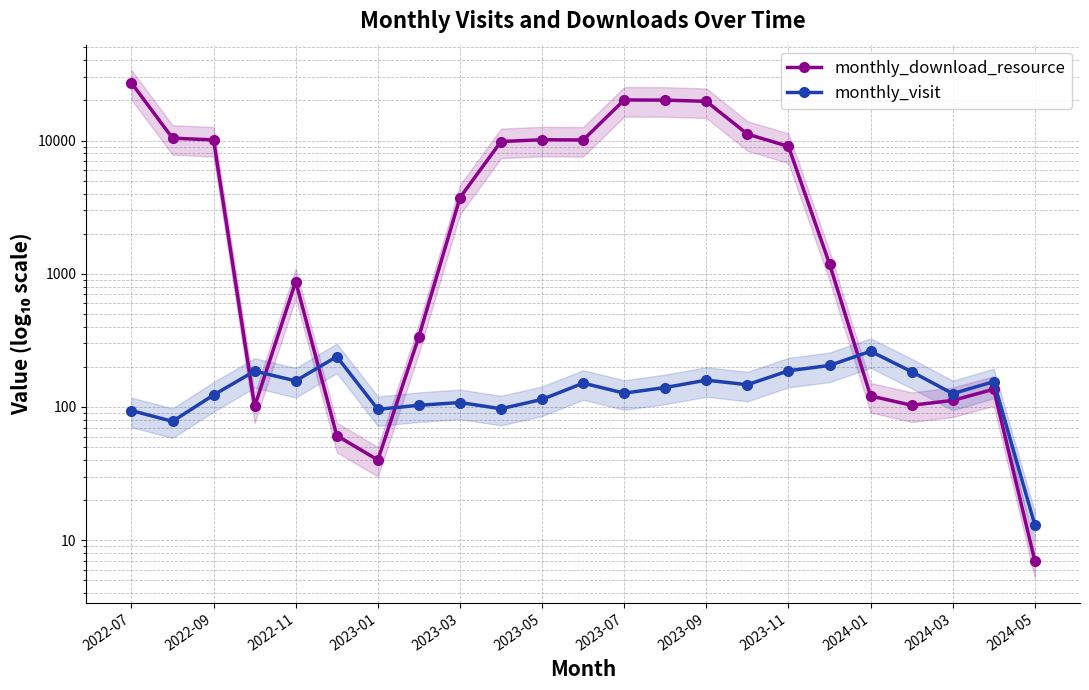

The value of monthly_visit at 2022-11 is 42. True or false?

False